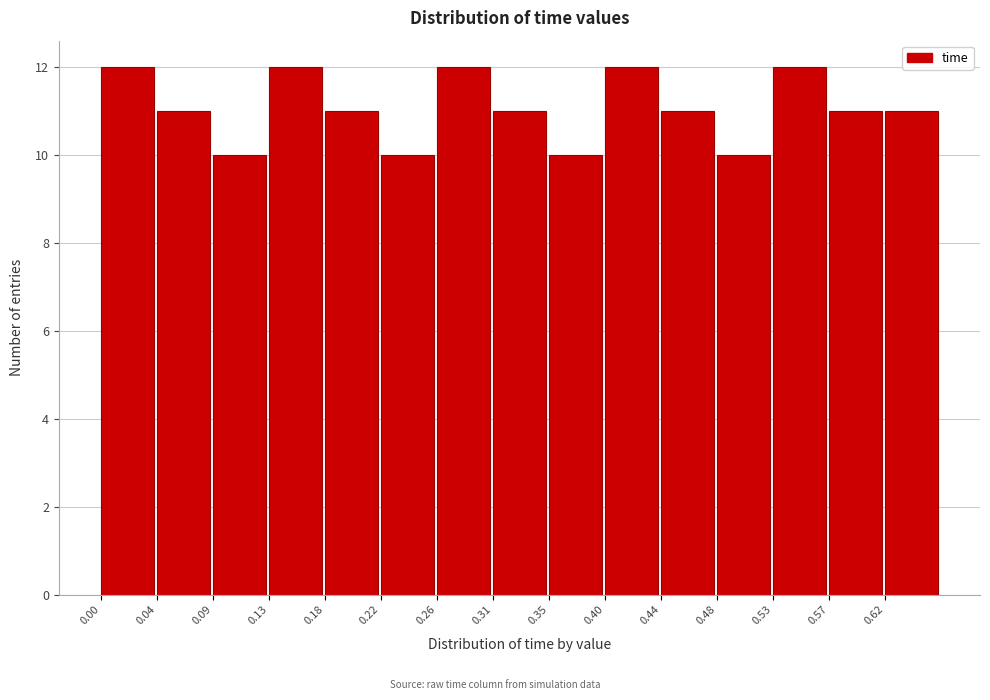

Reading left to right, list every bar in this chart as the range it spans on the x-axis followed by its height. Neither the bar edges nor the heights are printed on the chart, so give them approximately, as read against the axes.

0.000 to 0.044: 12
0.044 to 0.088: 11
0.088 to 0.132: 10
0.132 to 0.176: 12
0.176 to 0.220: 11
0.220 to 0.264: 10
0.264 to 0.308: 12
0.308 to 0.352: 11
0.352 to 0.396: 10
0.396 to 0.440: 12
0.440 to 0.484: 11
0.484 to 0.528: 10
0.528 to 0.572: 12
0.572 to 0.616: 11
0.616 to 0.660: 11